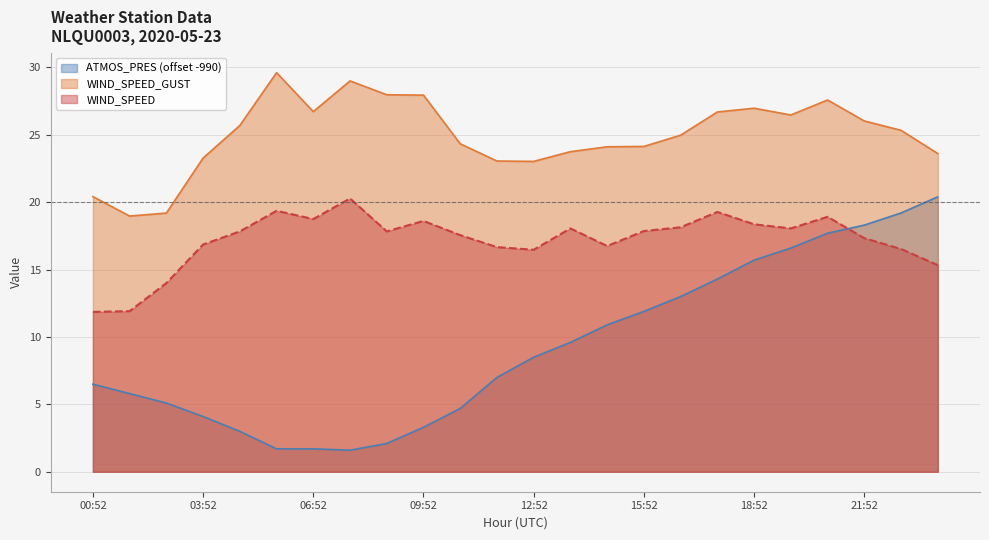

True or false: WIND_SPEED has a value of 20.3 at 07:52.

True